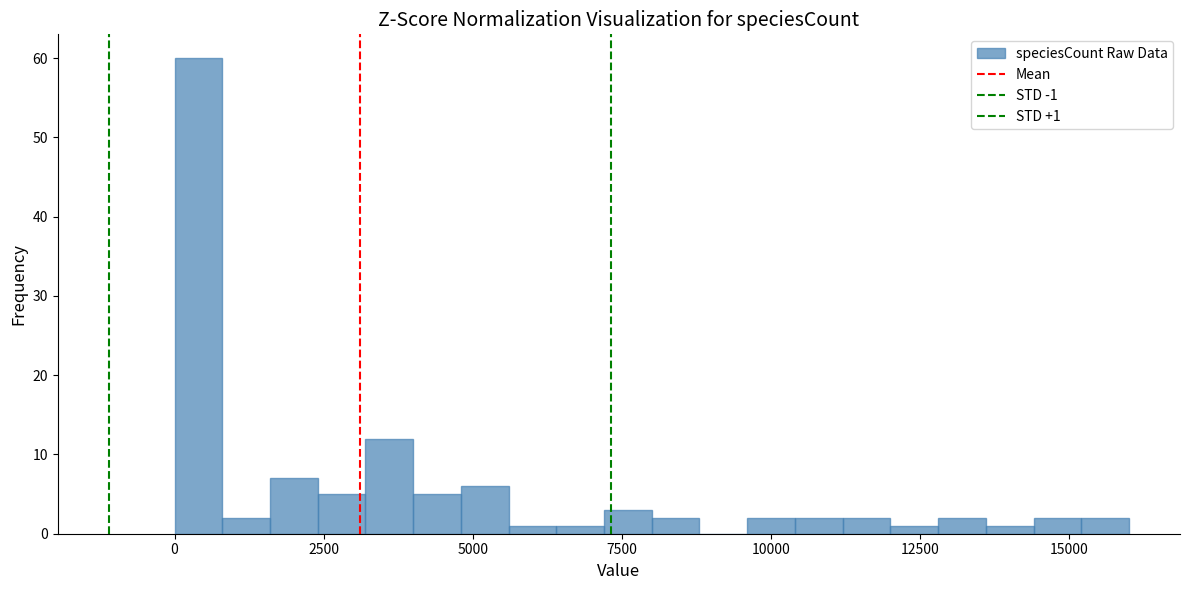

Read against the x-axis, roughly where is the centre of the tallest bar?

500